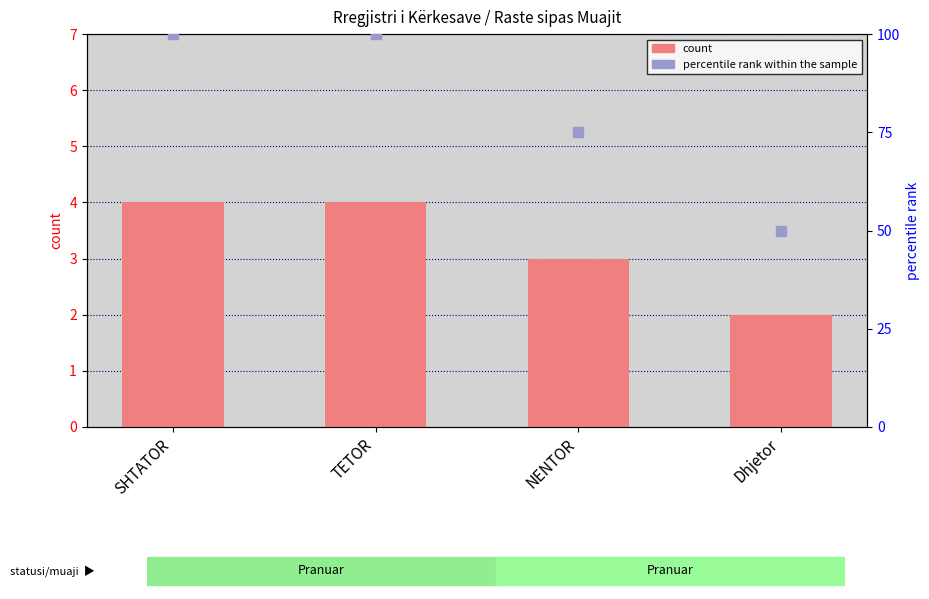

Which series has the largest Y range (max minus min)?

percentile rank within the sample